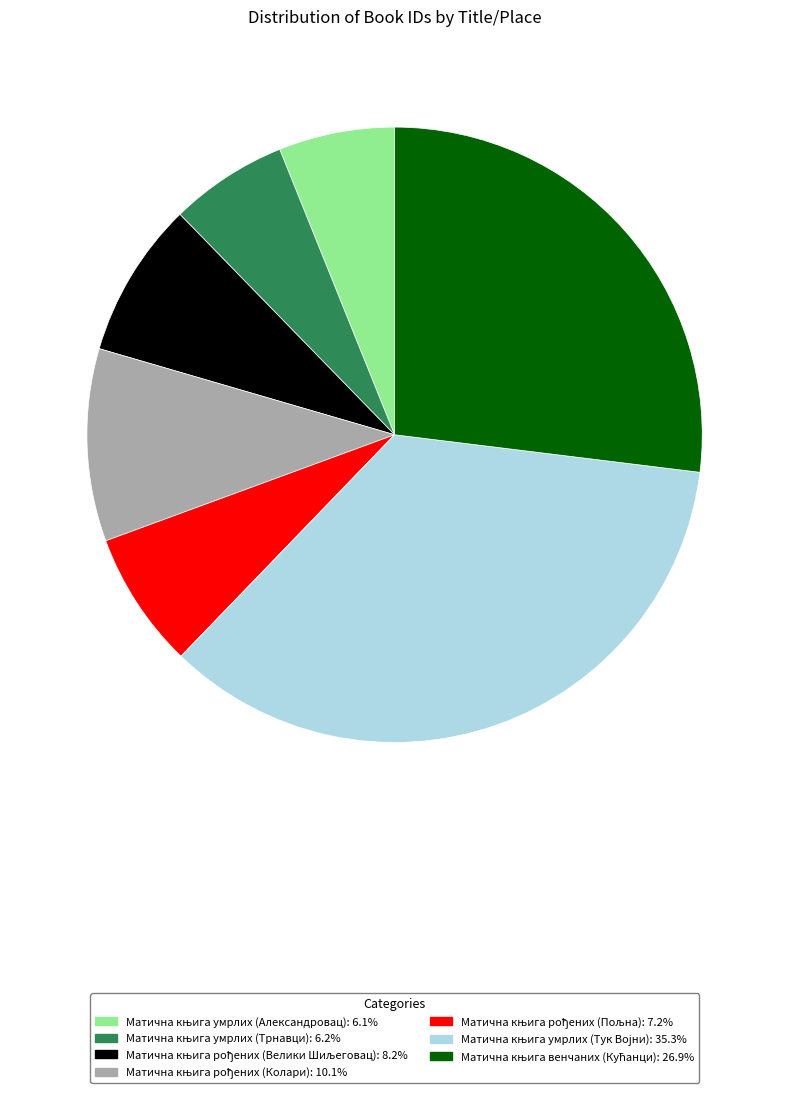

Is there any slice that represents more than half of the pie?

No